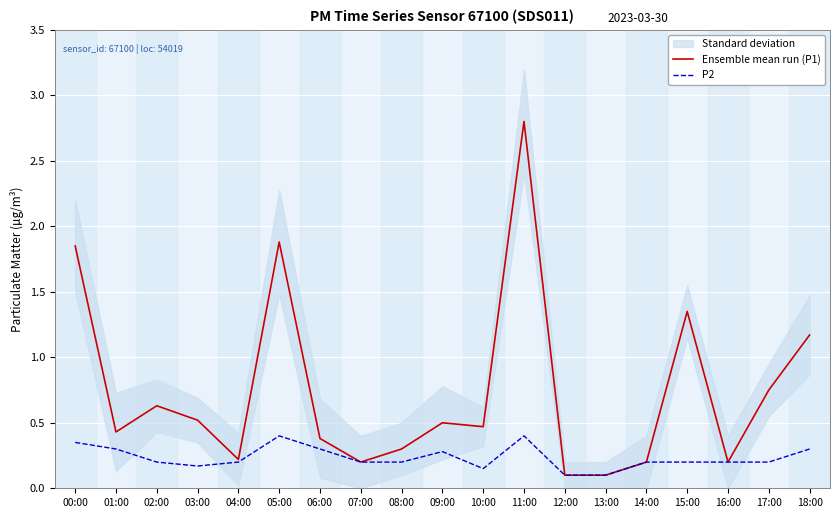

True or false: P2 and Ensemble mean run (P1) intersect in this chart.

False